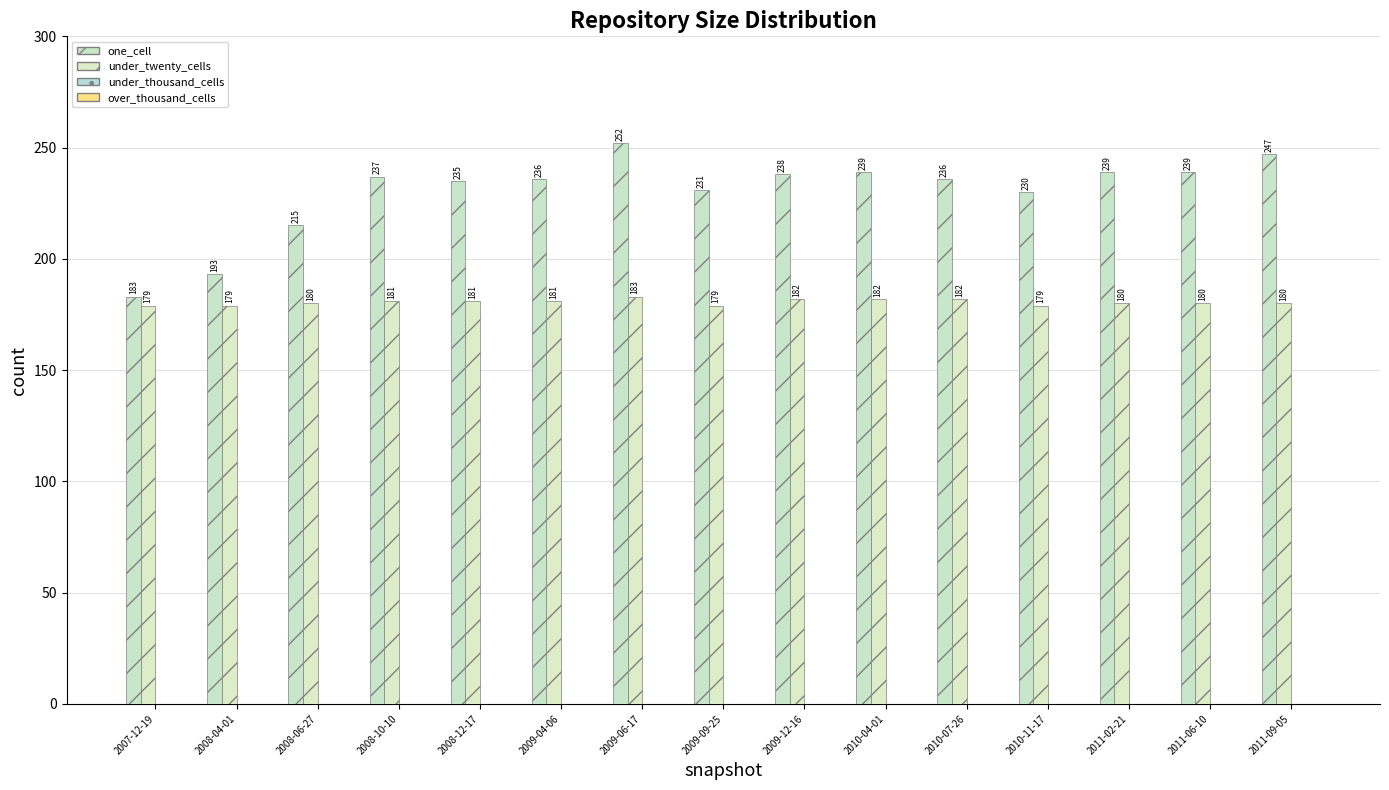

What is the average value of the one_cell series?

230